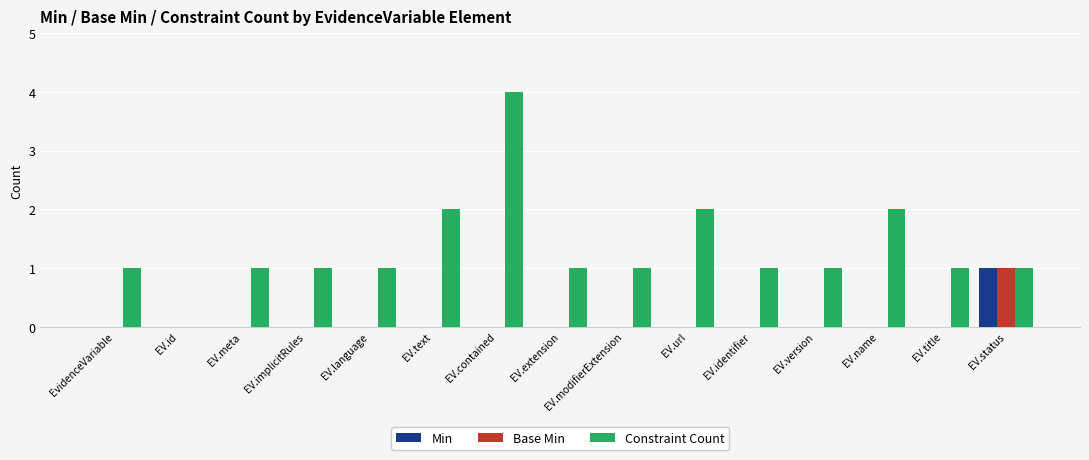

Are the bars horizontal?

No